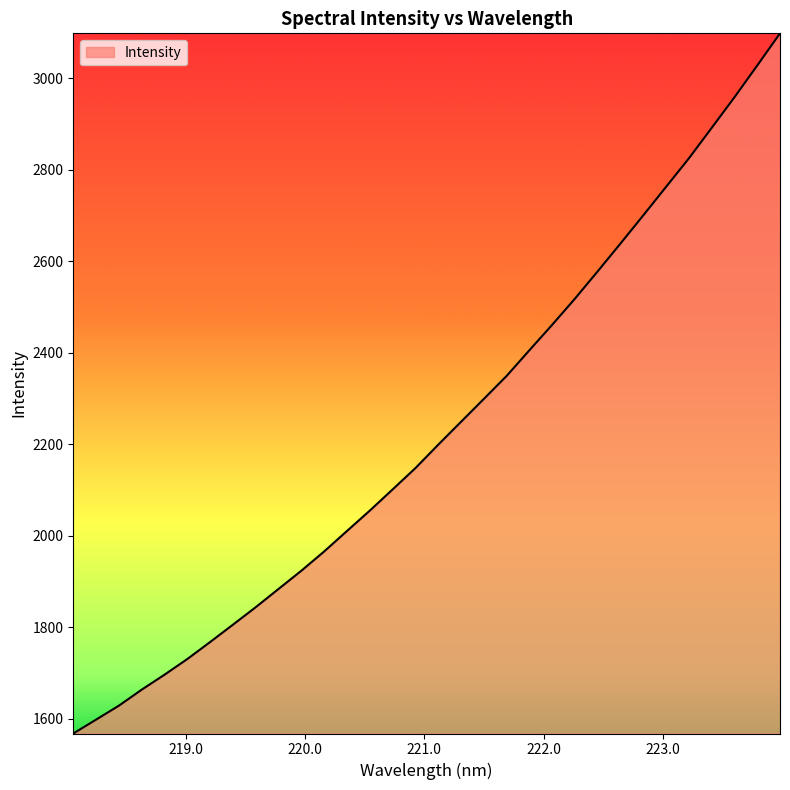

What is the minimum value shown in the chart?

1568.2